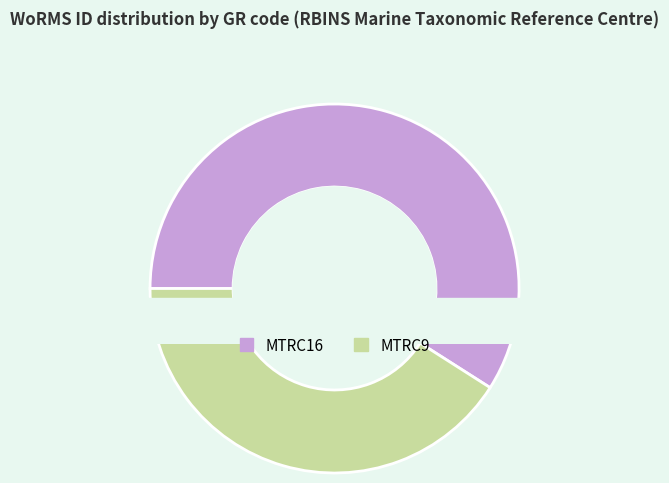

Rank the categories by value from highest to lowest.

MTRC16, MTRC9